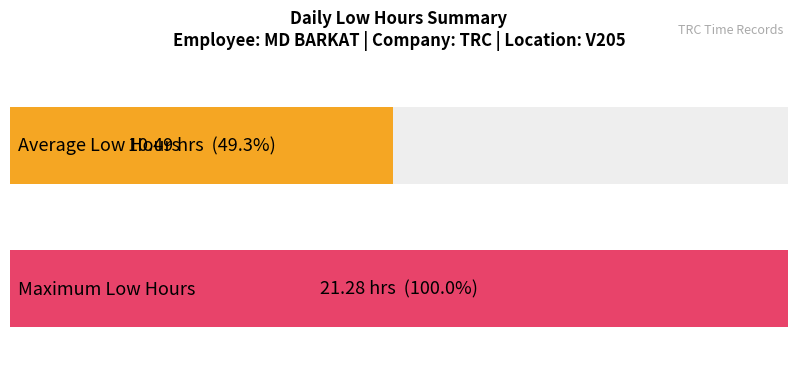

What is the average value of the Low (hours) series?

10.5